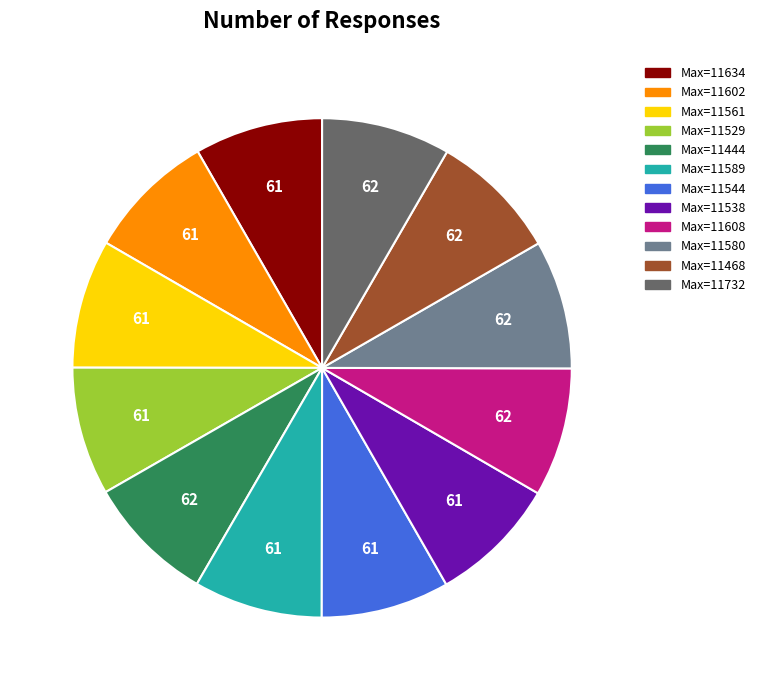

Does any single category account for the majority?

No